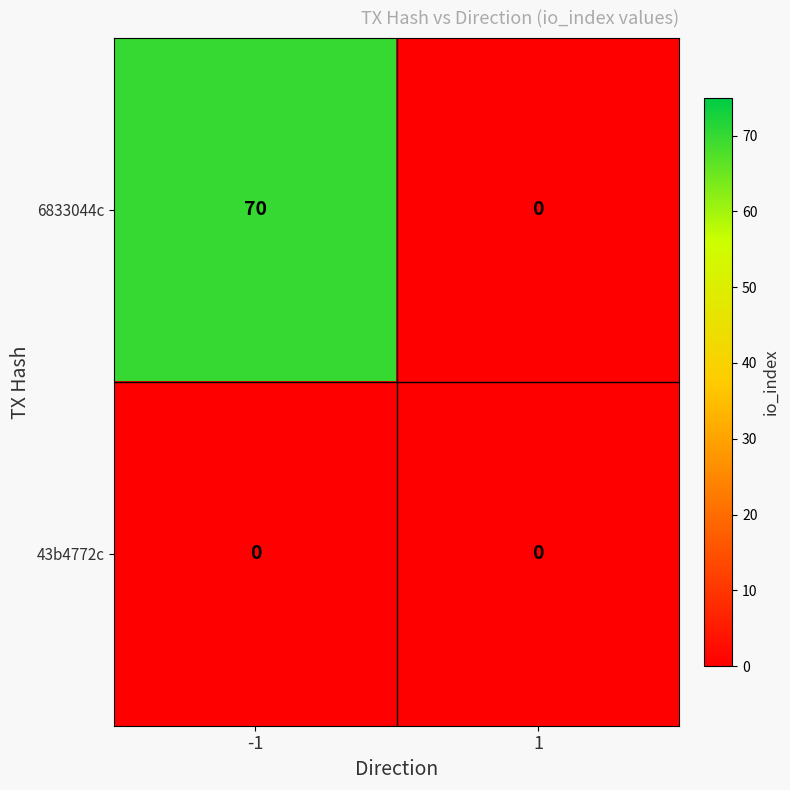

Reading left to right, transcribe all the data shown in this chart.

6833044c: -1=70	1=0
43b4772c: -1=0	1=0